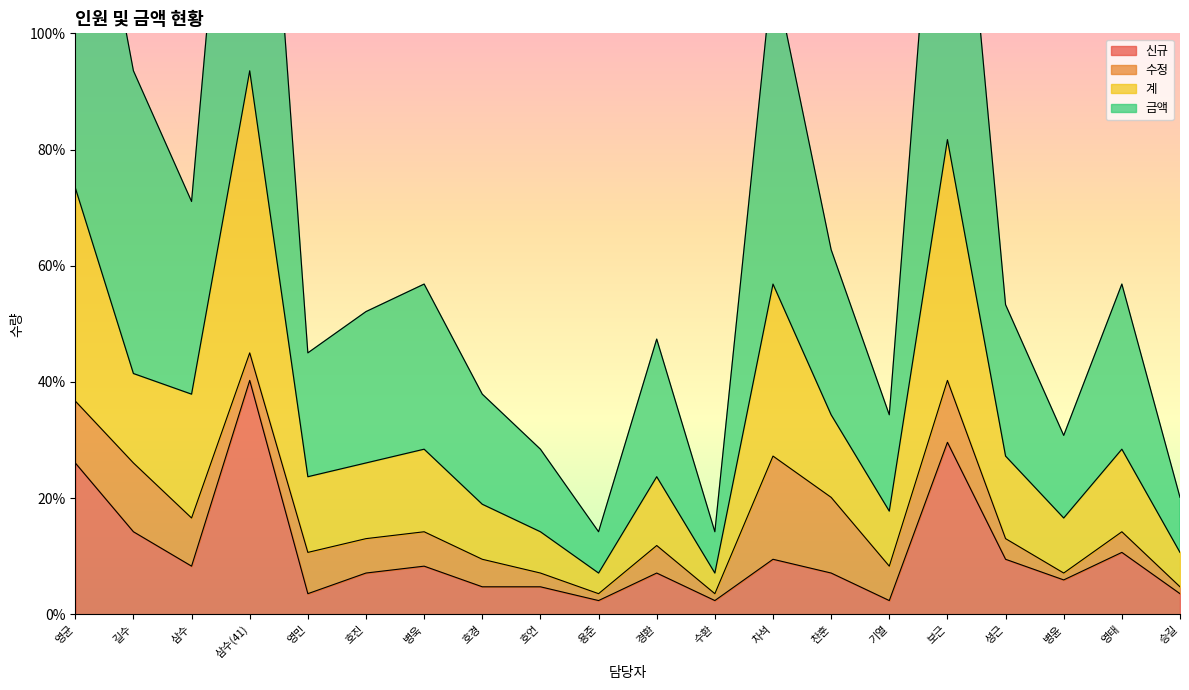

Is the value of 계 at 삼수(41) greater than the value of 신규 at 보근?

Yes